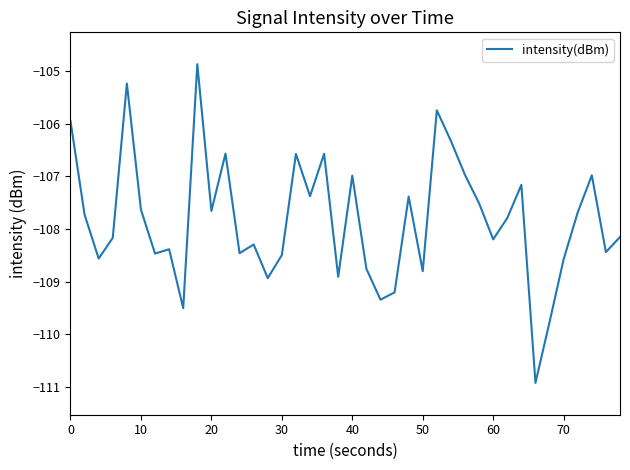

What is the minimum value shown in the chart?

-110.9